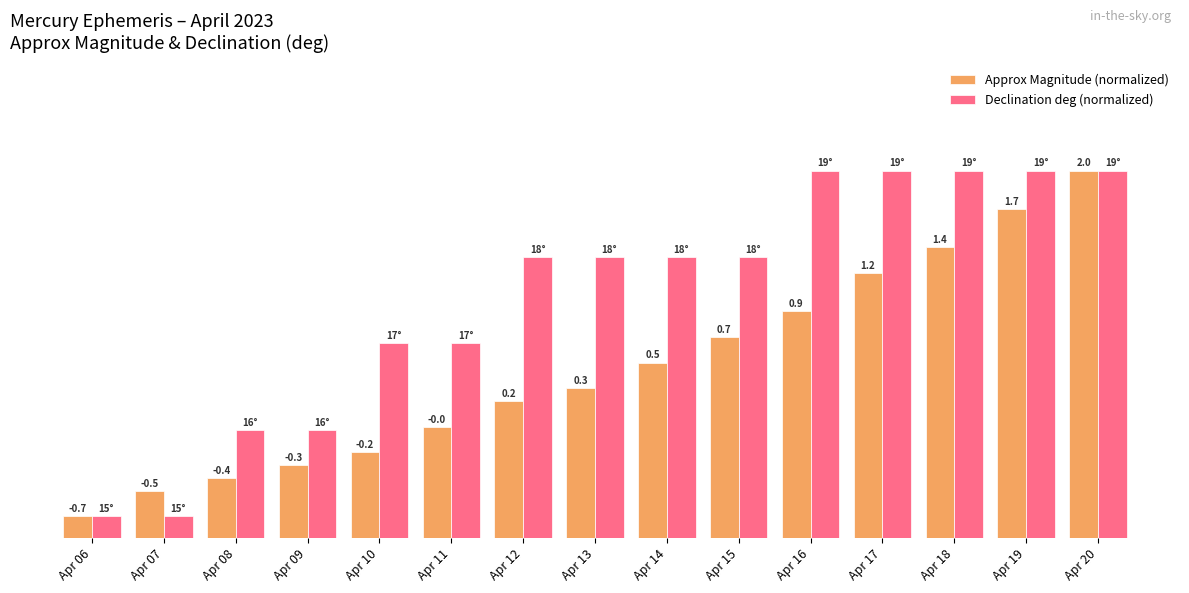

Rank the categories by Declination deg (normalized) value from lowest to highest.

Apr 06, Apr 07, Apr 08, Apr 09, Apr 10, Apr 11, Apr 12, Apr 13, Apr 14, Apr 15, Apr 16, Apr 17, Apr 18, Apr 19, Apr 20